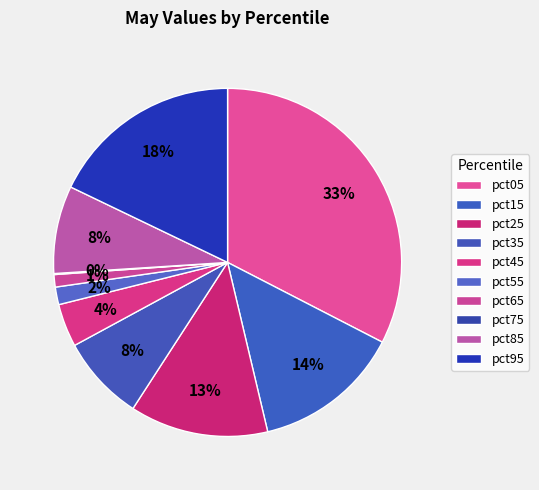

What is the smallest slice in the pie chart?

pct75